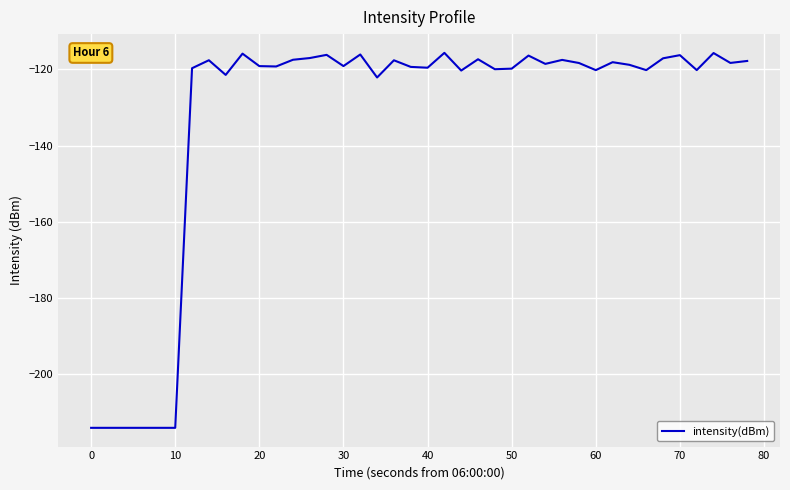

What is the difference between the maximum and minimum values?

98.5